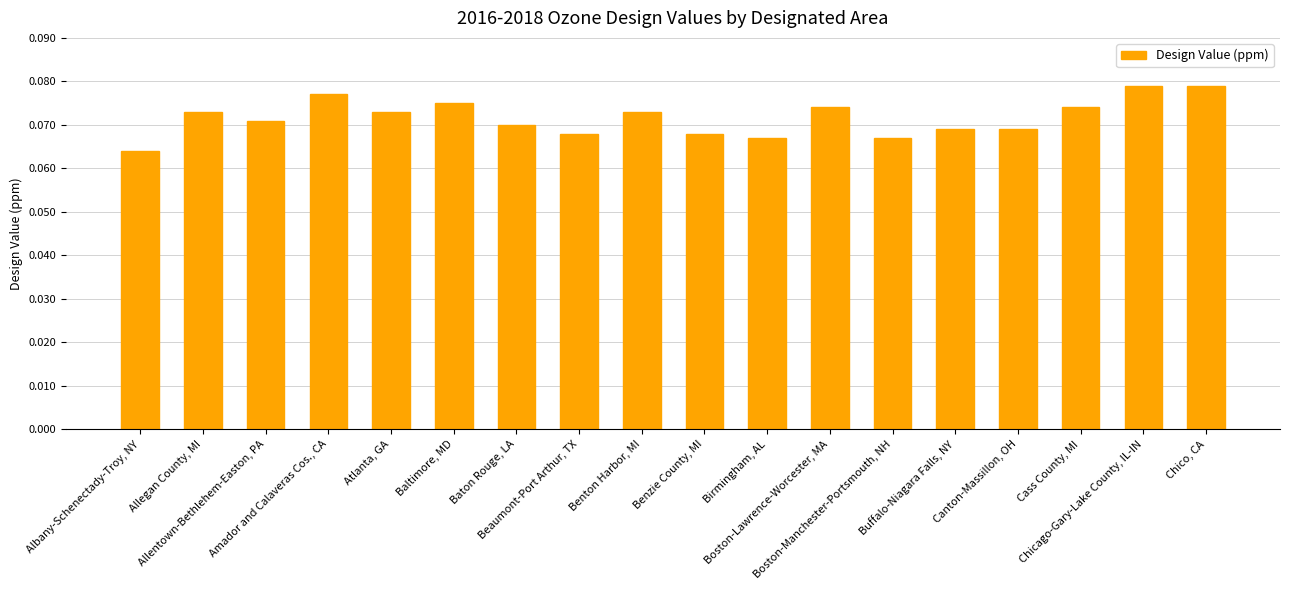

How many values are between 0 and 1?

18